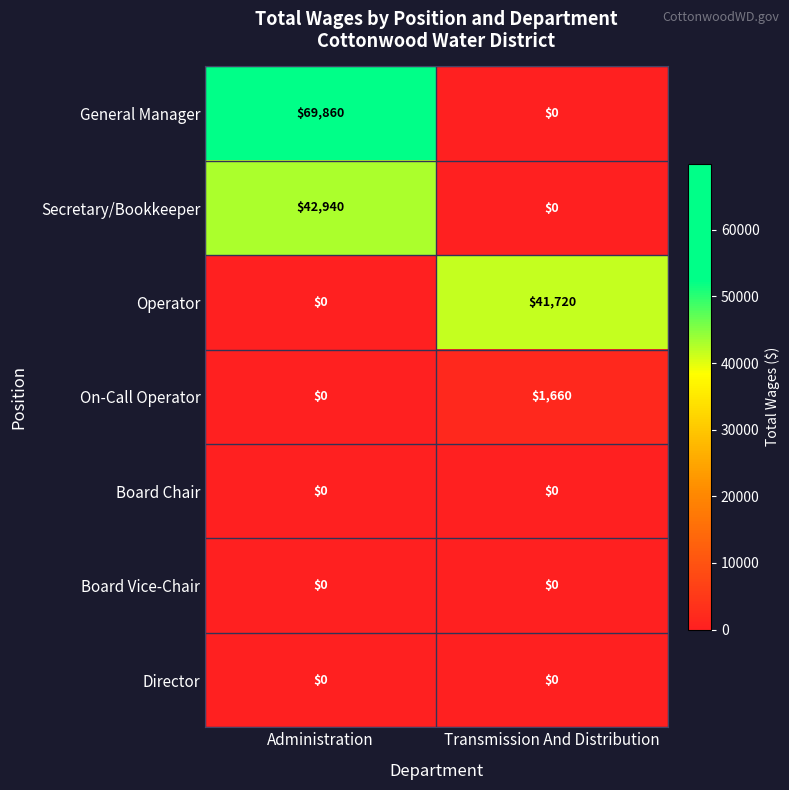

Reading right to left, transcribe all the data shown in this chart.

General Manager: 0	69860
Secretary/Bookkeeper: 0	42940
Operator: 41720	0
On-Call Operator: 1660	0
Board Chair: 0	0
Board Vice-Chair: 0	0
Director: 0	0